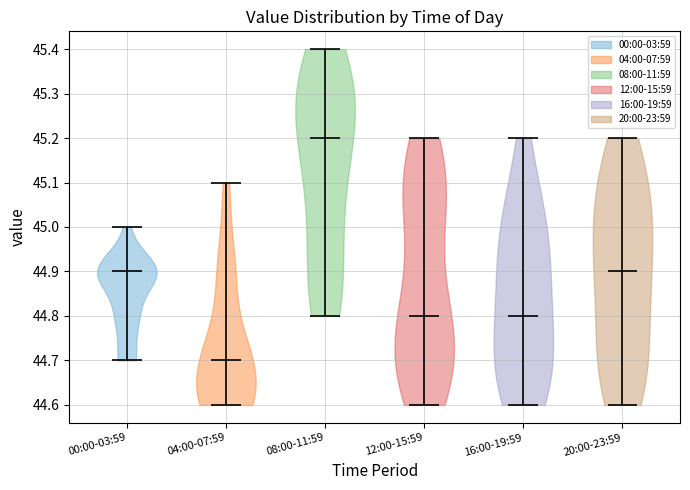

Reading left to right, read every violin against the y-axis: where its median line is, and the lowest and highest points it reaches. The values are not printed on the chart, so give them approximately, as read against the axis.

00:00-03:59: median line 44.9, lowest point 44.7, highest point 45.0
04:00-07:59: median line 44.7, lowest point 44.6, highest point 45.1
08:00-11:59: median line 45.2, lowest point 44.8, highest point 45.4
12:00-15:59: median line 44.8, lowest point 44.6, highest point 45.2
16:00-19:59: median line 44.8, lowest point 44.6, highest point 45.2
20:00-23:59: median line 44.9, lowest point 44.6, highest point 45.2